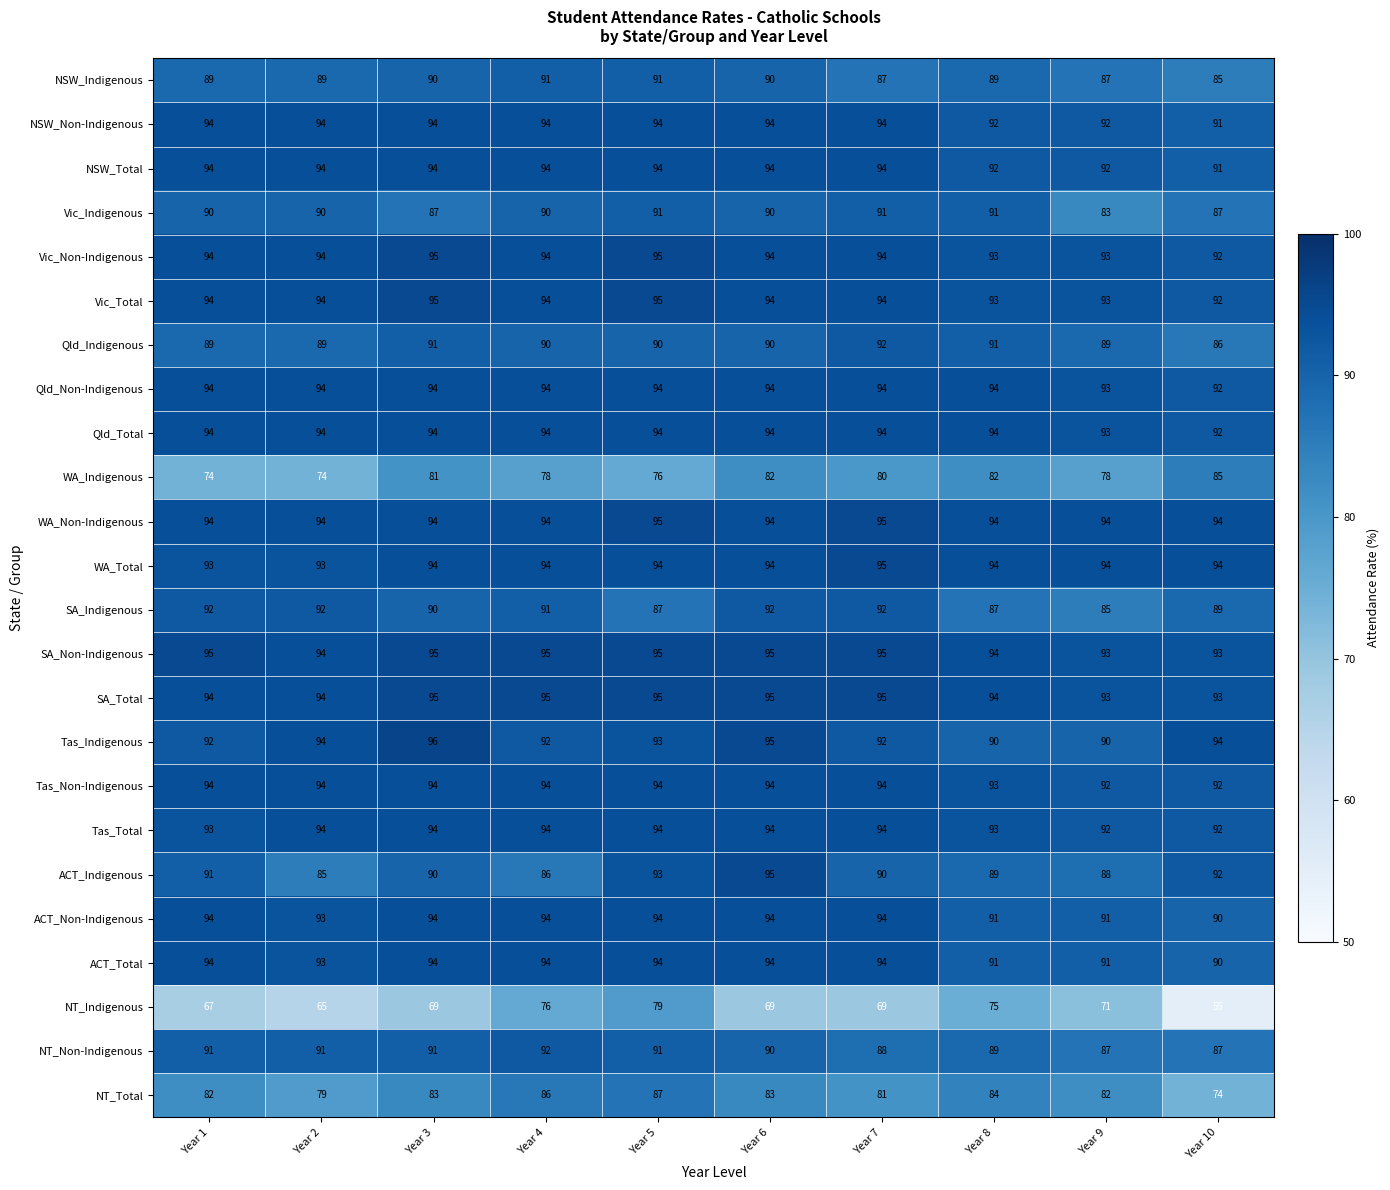

What is the sum of all SA_Non-Indigenous values?

944